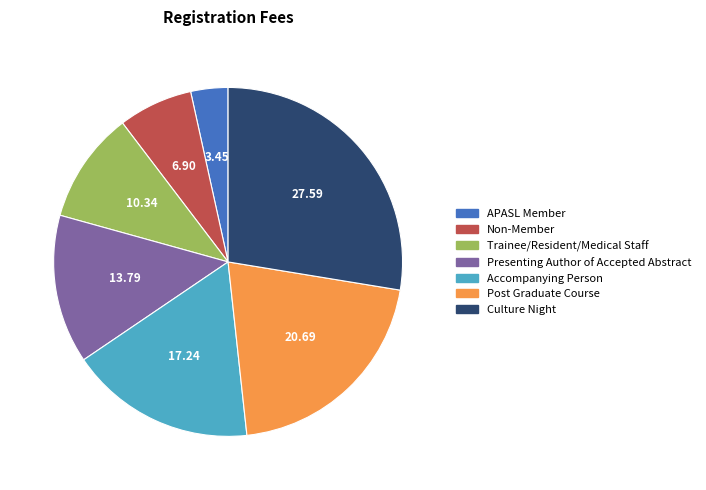

Rank the categories by value from highest to lowest.

Culture Night, Post Graduate Course, Accompanying Person, Presenting Author of Accepted Abstract, Trainee/Resident/Medical Staff, Non-Member, APASL Member